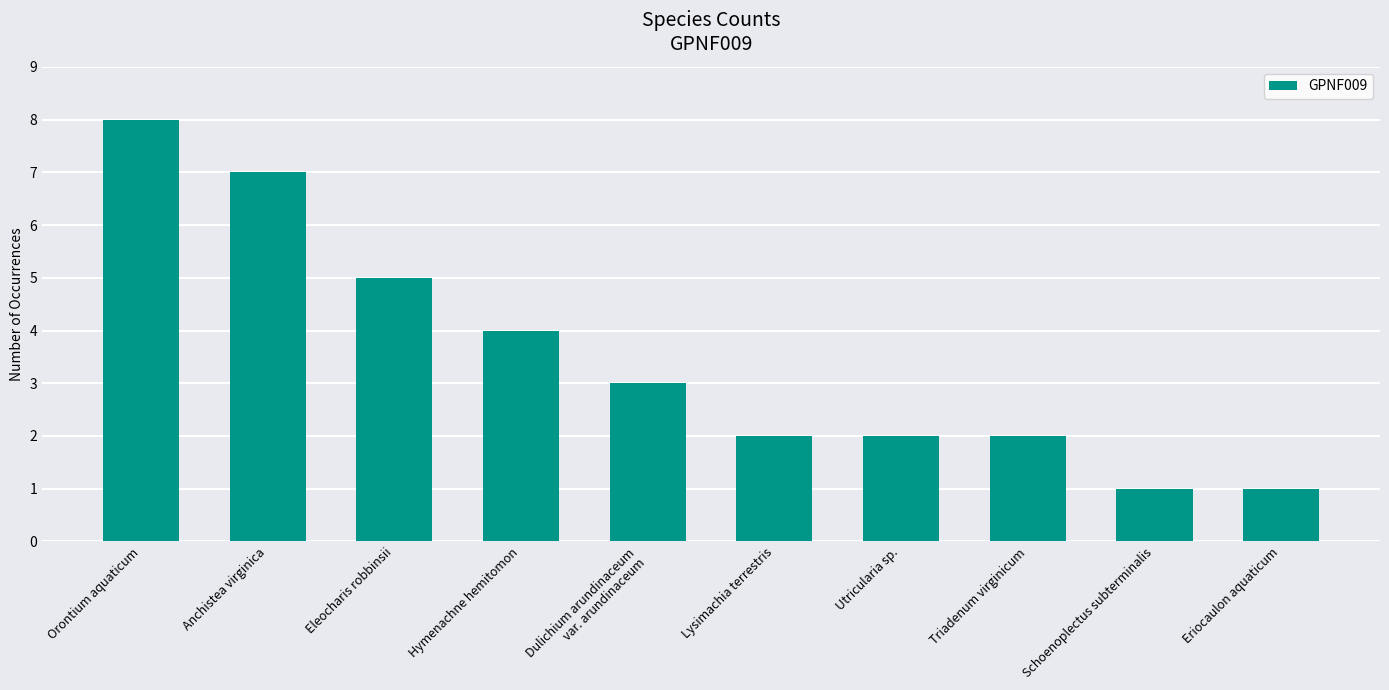

Reading left to right, list all the values displayed in this chart.

Orontium aquaticum=8	Anchistea virginica=7	Eleocharis robbinsii=5	Hymenachne hemitomon=4	Dulichium arundinaceum
var. arundinaceum=3	Lysimachia terrestris=2	Utricularia sp.=2	Triadenum virginicum=2	Schoenoplectus subterminalis=1	Eriocaulon aquaticum=1